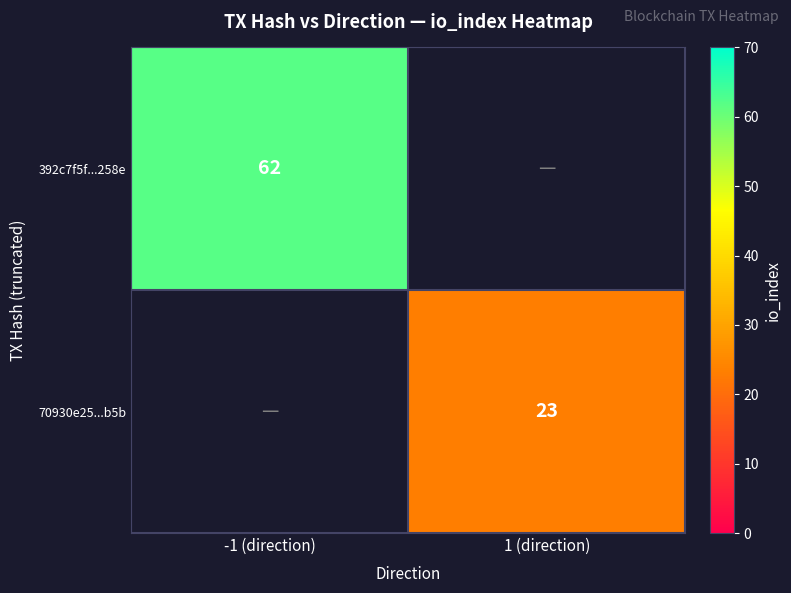

Is the value of 392c7f5f...258e at -1 (direction) greater than the value of 70930e25...b5b at 1 (direction)?

Yes